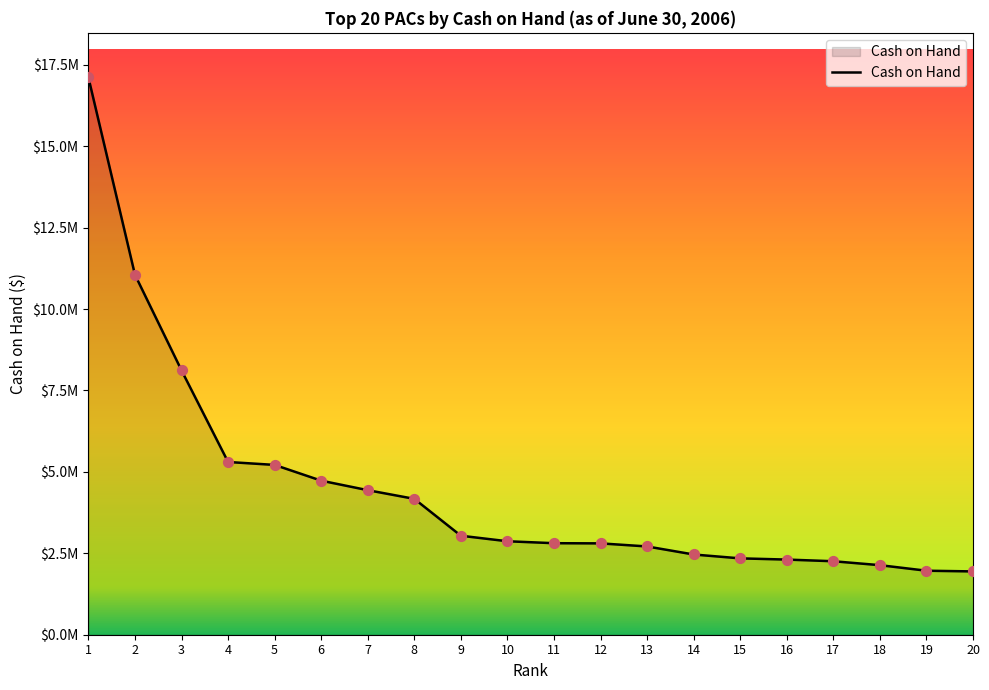

Between 11 and 3, which is larger?

3